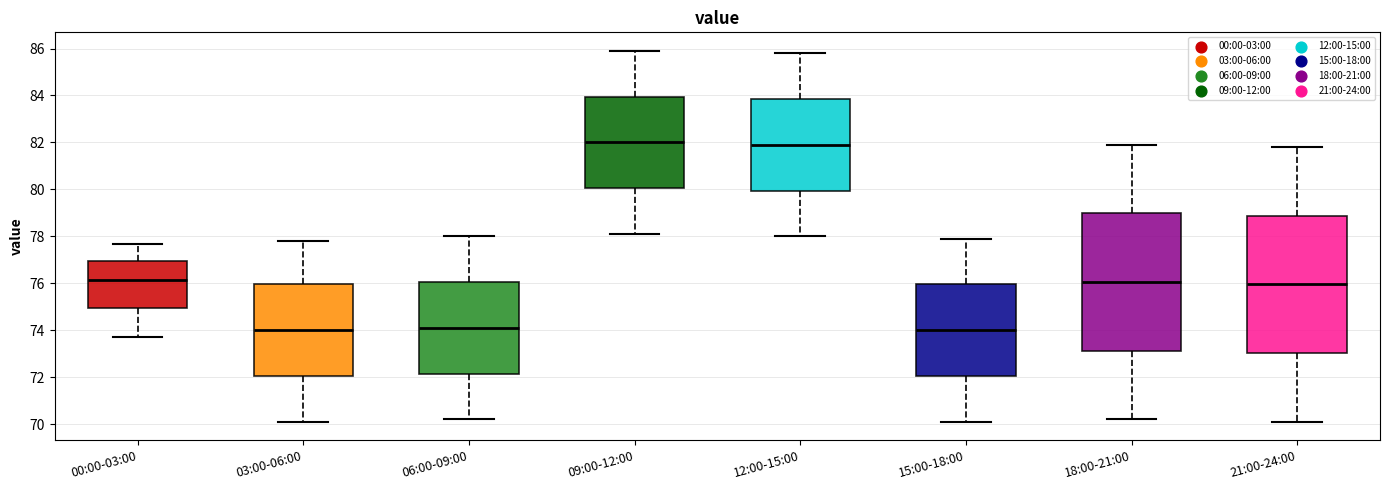

Reading left to right, transcribe this box plot: for each box, give where its median line is, the range the box spans, and where its two whiskers end, as read against the y-axis. The values are not printed on the chart, so give them approximately, as read against the axis.

00:00-03:00: median 76.2, box 75.0 to 77.0, whiskers 73.8 to 77.6
03:00-06:00: median 74.0, box 72.0 to 76.0, whiskers 70.2 to 77.8
06:00-09:00: median 74.2, box 72.2 to 76.0, whiskers 70.2 to 78.0
09:00-12:00: median 82.0, box 80.0 to 84.0, whiskers 78.2 to 86.0
12:00-15:00: median 82.0, box 80.0 to 83.8, whiskers 78.0 to 85.8
15:00-18:00: median 74.0, box 72.0 to 76.0, whiskers 70.2 to 78.0
18:00-21:00: median 76.0, box 73.2 to 79.0, whiskers 70.2 to 82.0
21:00-24:00: median 76.0, box 73.0 to 78.8, whiskers 70.2 to 81.8